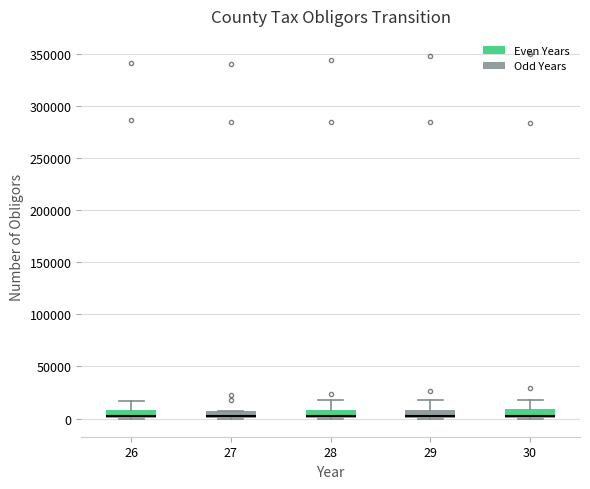

Where is the lower edge of the box at x = 29 on the y-axis? The values are not printed on the chart, so give them approximately, as read against the axis.

0